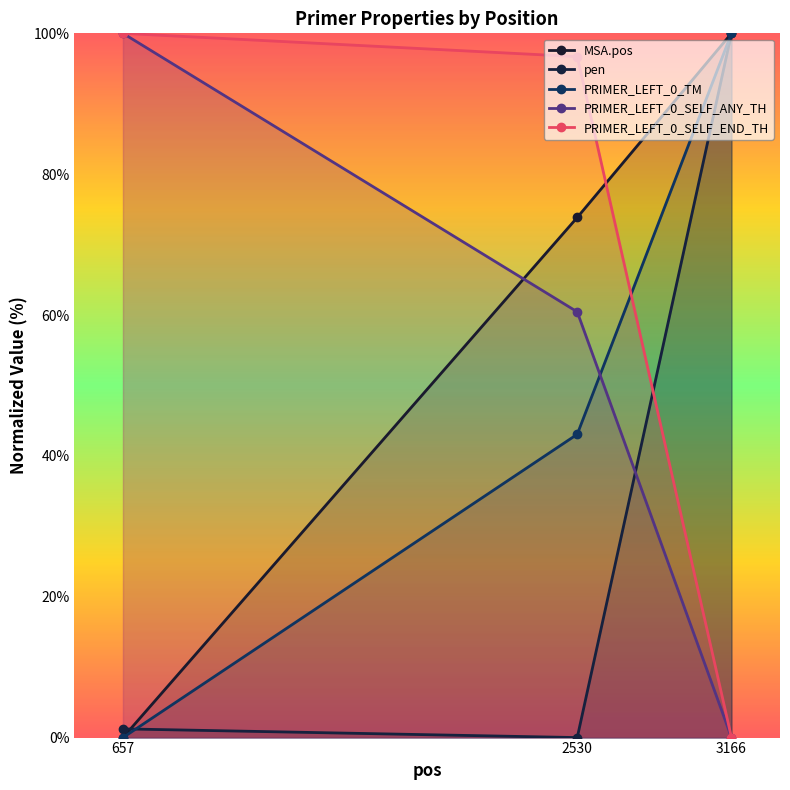

The value of PRIMER_LEFT_0_TM at 2530 is 43.1. True or false?

True